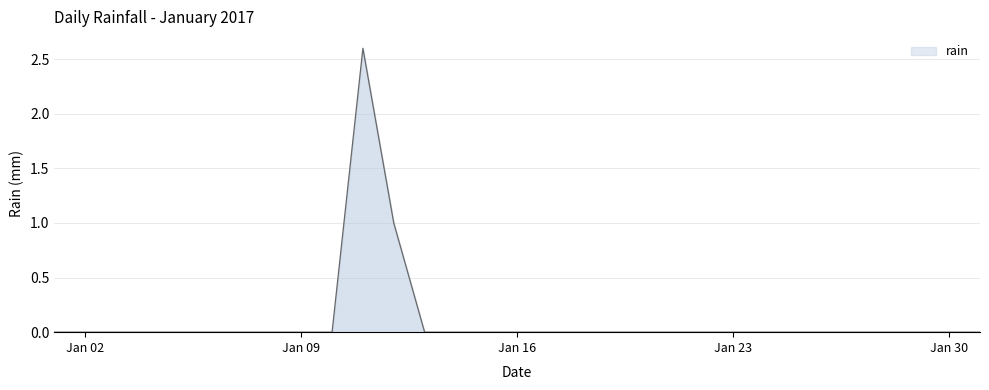

How many lines are shown in the chart?

1